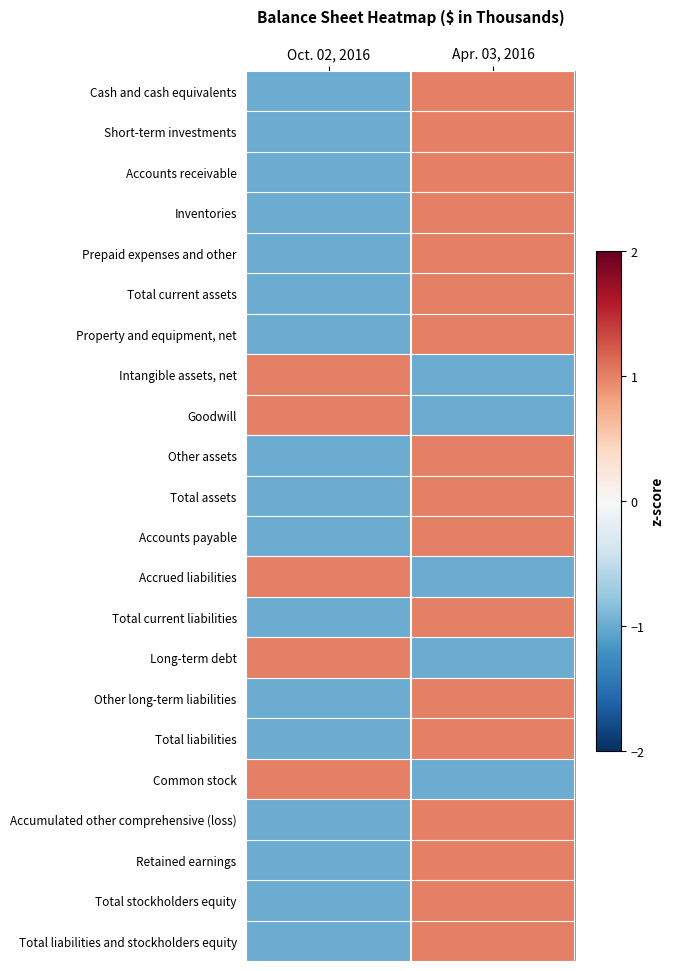

How many values in Inventories are below zero?

1